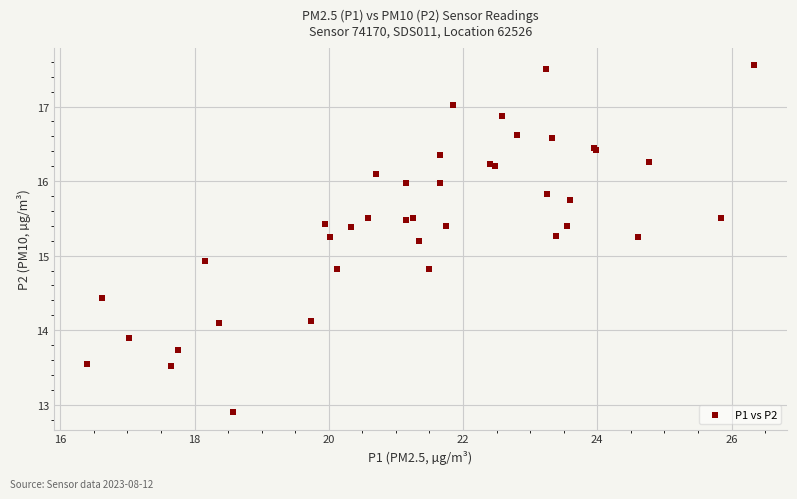

What Y value in the scatter plot is closest to 15?

14.9